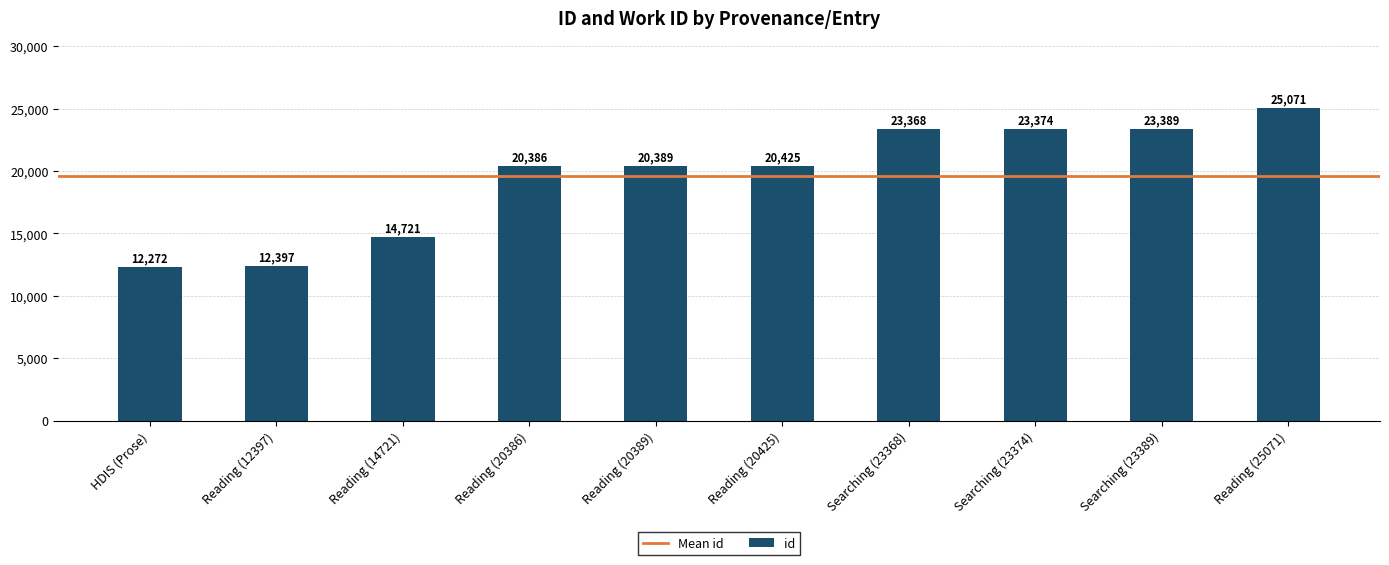

Approximately how many times larger is the value at Reading (20386) compared to Reading (25071)?

0.8